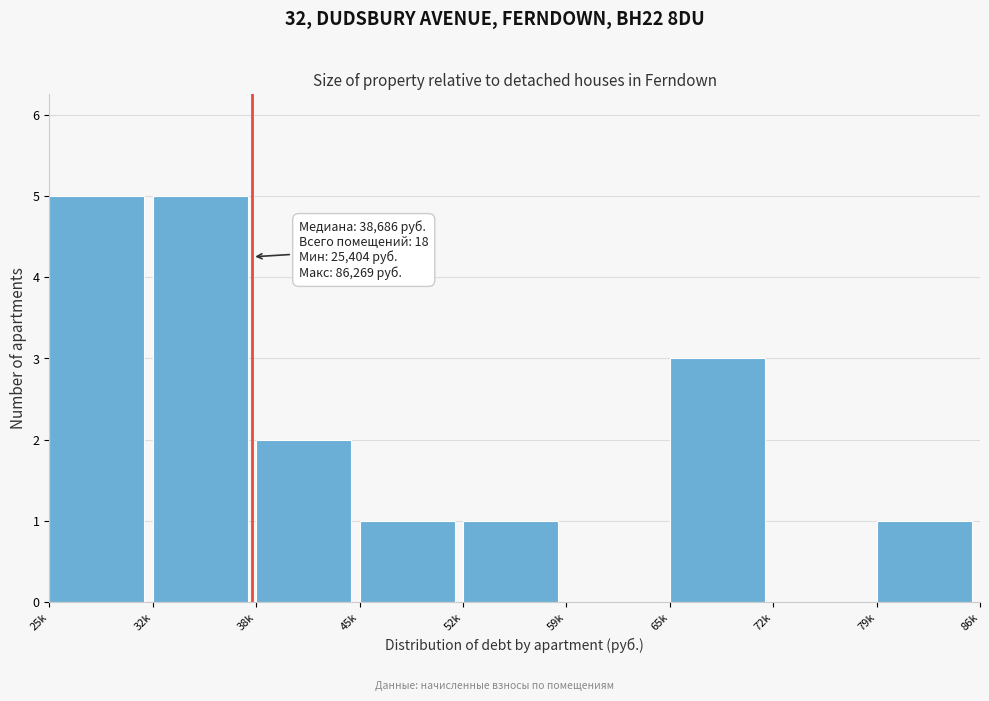

Reading left to right, list all the values displayed in this chart.

25k=5	32k=5	38k=2	45k=1	52k=1	59k=0	65k=3	72k=0	79k=1